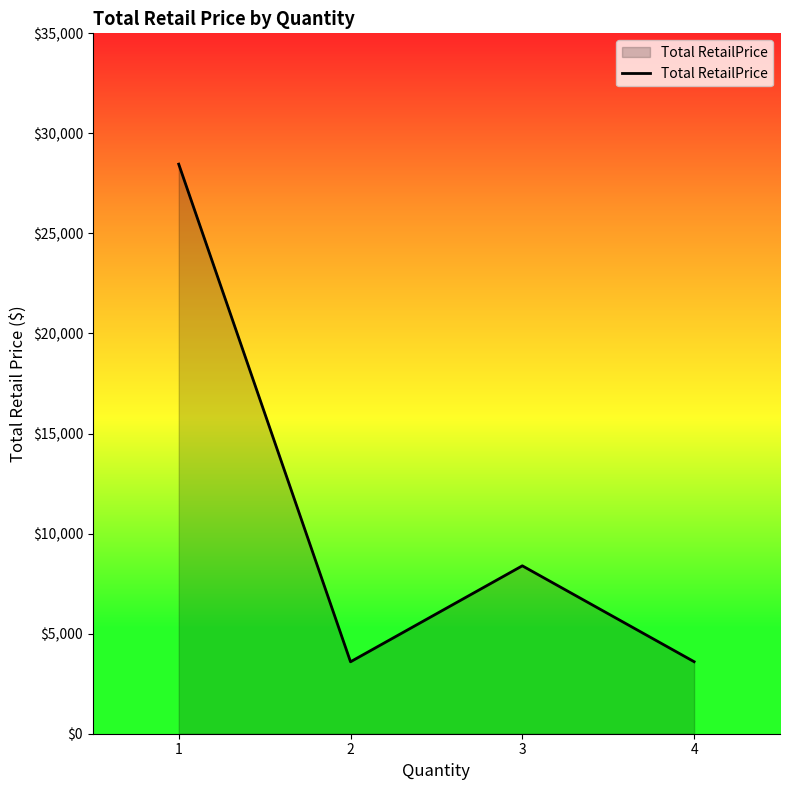

At which category does the chart reach its peak across all series?

1